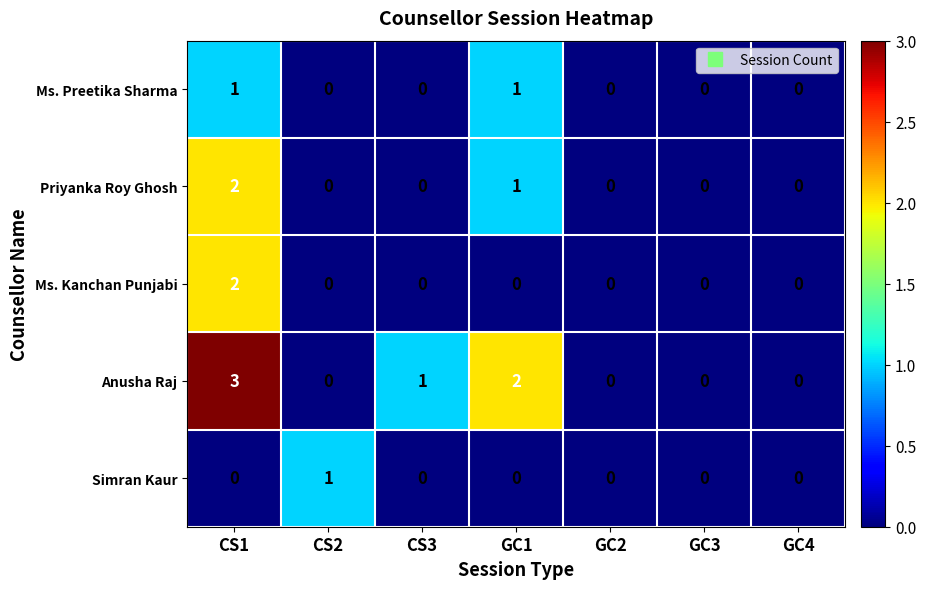

Which series changed the most between CS3 and GC2?

Anusha Raj